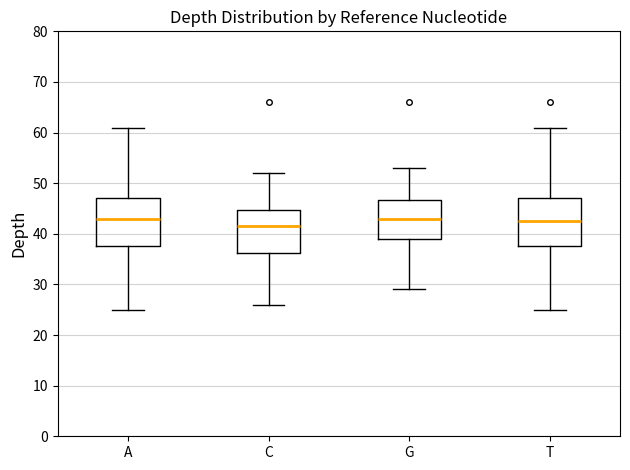

Reading left to right, transcribe this box plot: for each box, give where its median line is, the range the box spans, and where its two whiskers end, as read against the y-axis. The values are not printed on the chart, so give them approximately, as read against the axis.

A: median 43, box 38 to 47, whiskers 25 to 61
C: median 42, box 36 to 45, whiskers 26 to 52
G: median 43, box 39 to 47, whiskers 29 to 53
T: median 43, box 38 to 47, whiskers 25 to 61